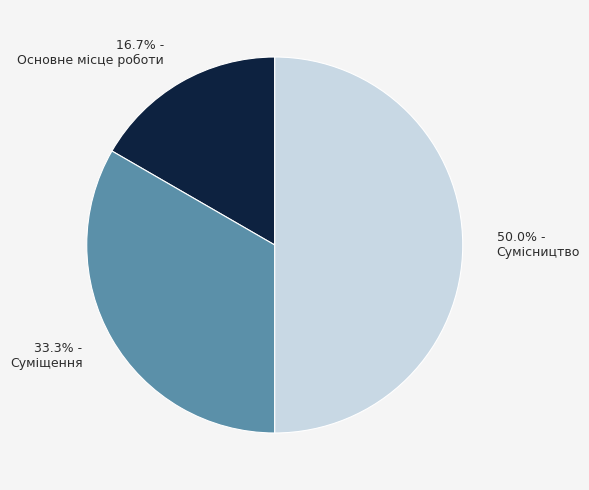

How many slices are in this pie chart?

3